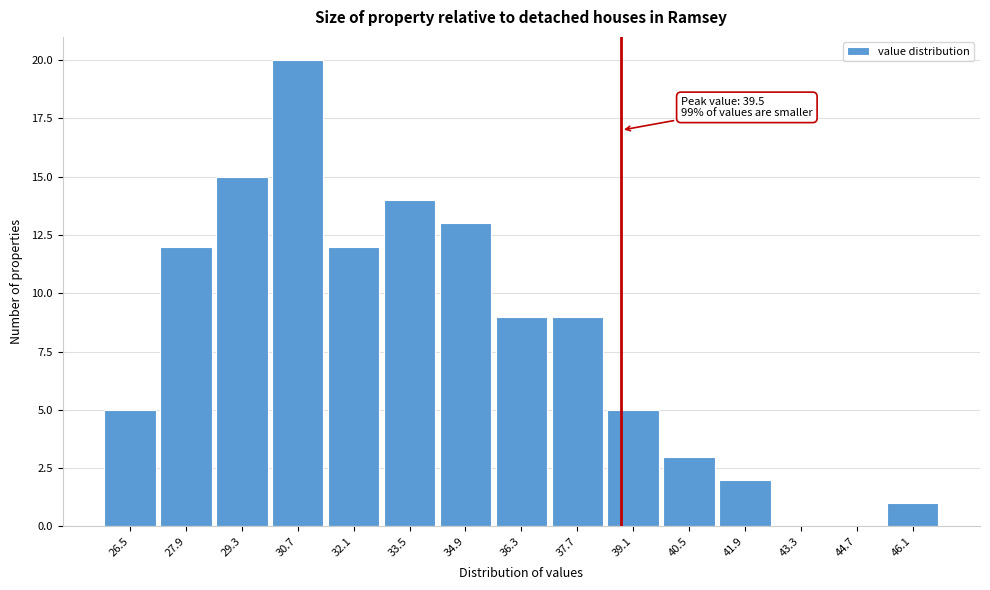

Reading right to left, extract all data points from this chart.

46.1=1	44.7=0	43.3=0	41.9=2	40.5=3	39.1=5	37.7=9	36.3=9	34.9=13	33.5=14	32.1=12	30.7=20	29.3=15	27.9=12	26.5=5